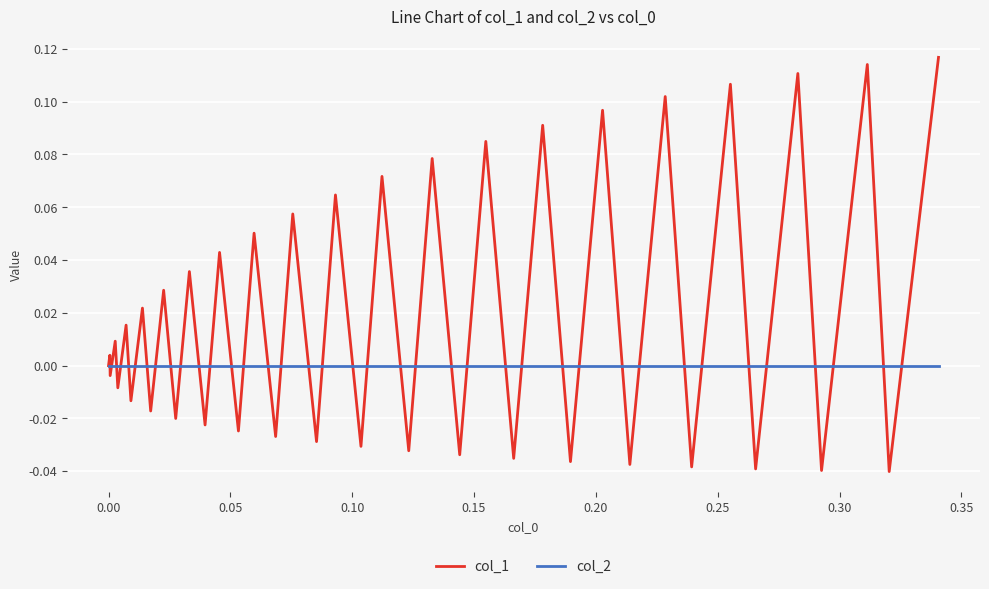

List the series in order of their overall mean, lowest first.

col_2, col_1